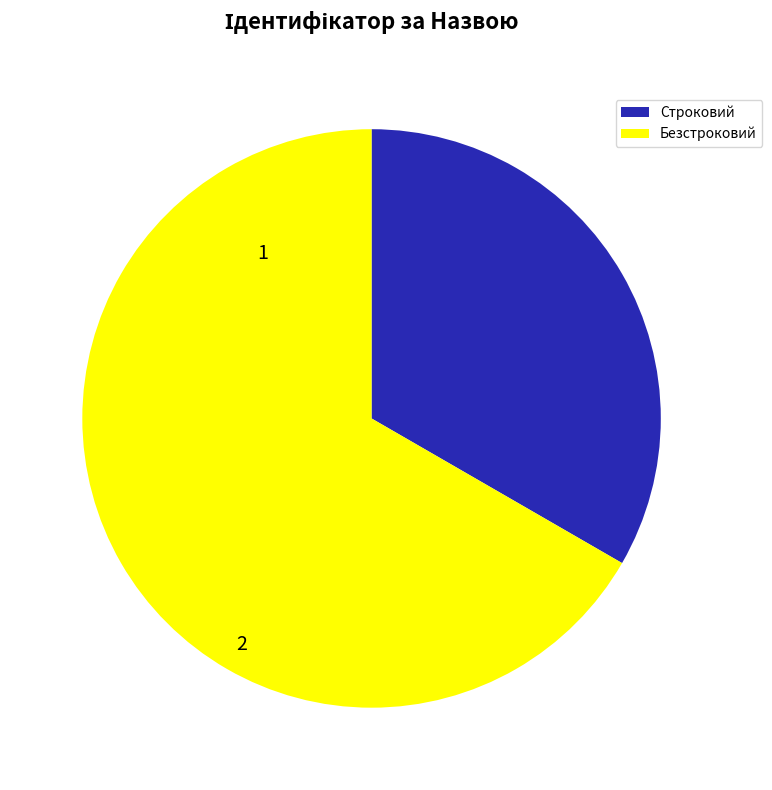

The Безстроковий slice represents 73% of the pie. True or false?

False